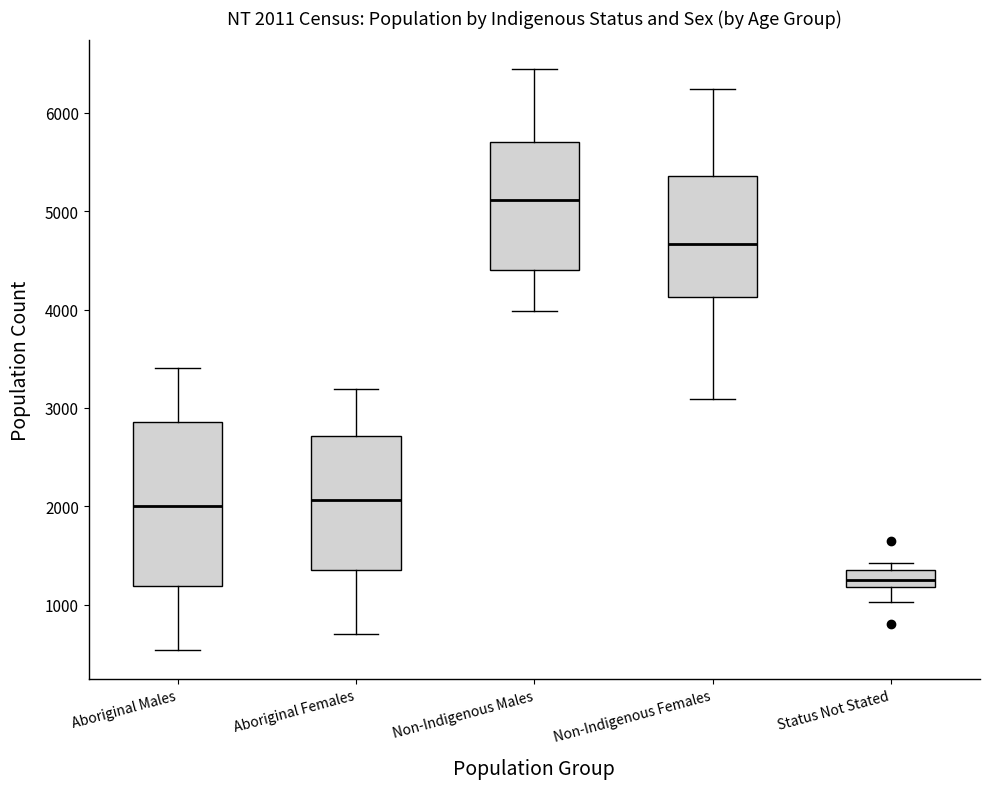

Which box's median line is the lowest?

Status Not Stated